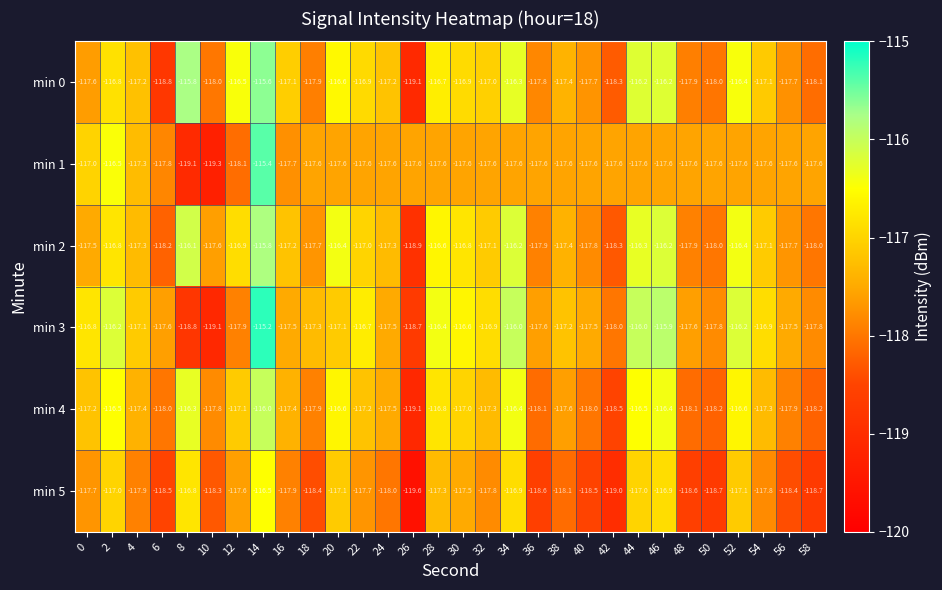

What is the minimum value shown in the chart?

-119.6